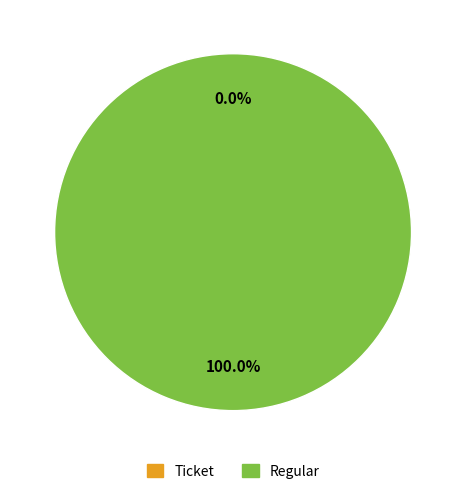

The Regular slice represents 100% of the pie. True or false?

True